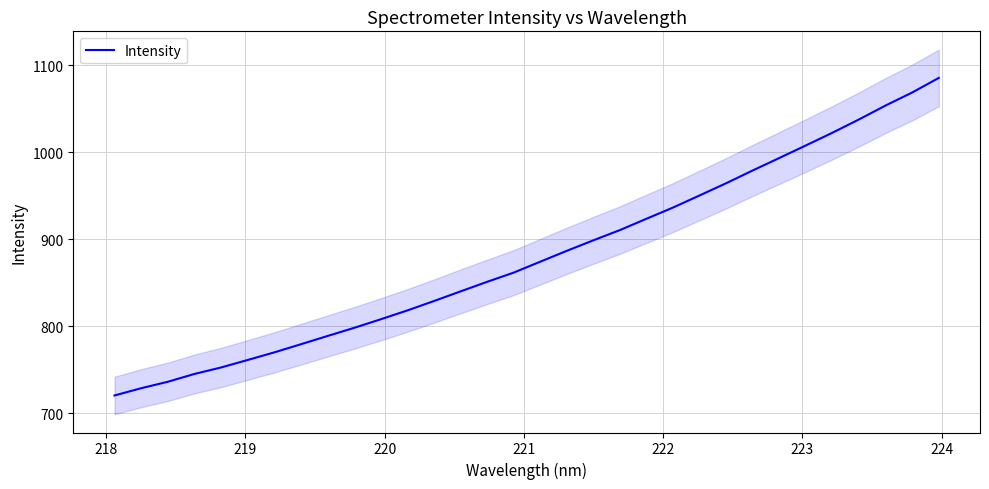

How many lines are shown in the chart?

1